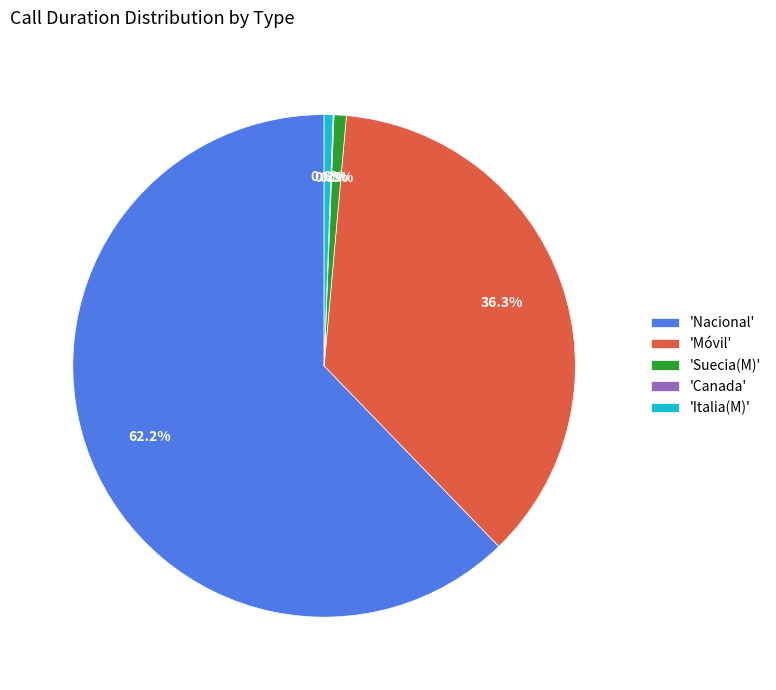

Is there any slice that represents more than half of the pie?

Yes